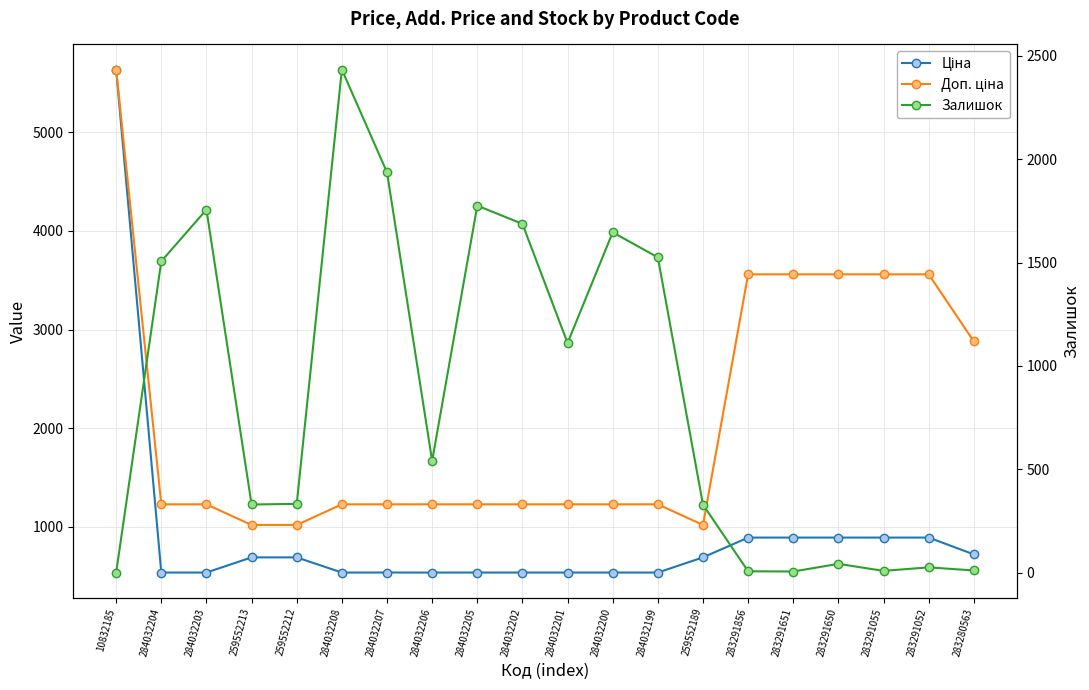

What is the label of the 2nd point from the right?

283291052